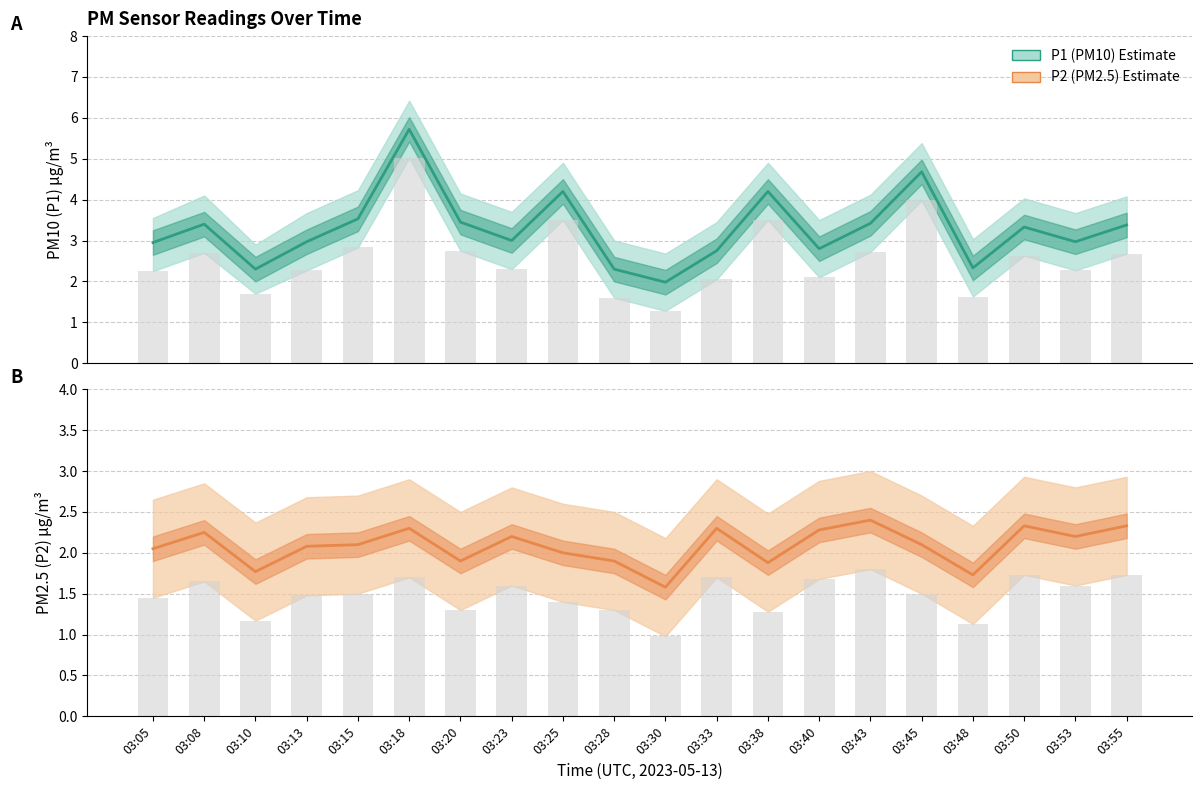

What is the value of the P2 Estimate bar at the 20th from the left?

2.3